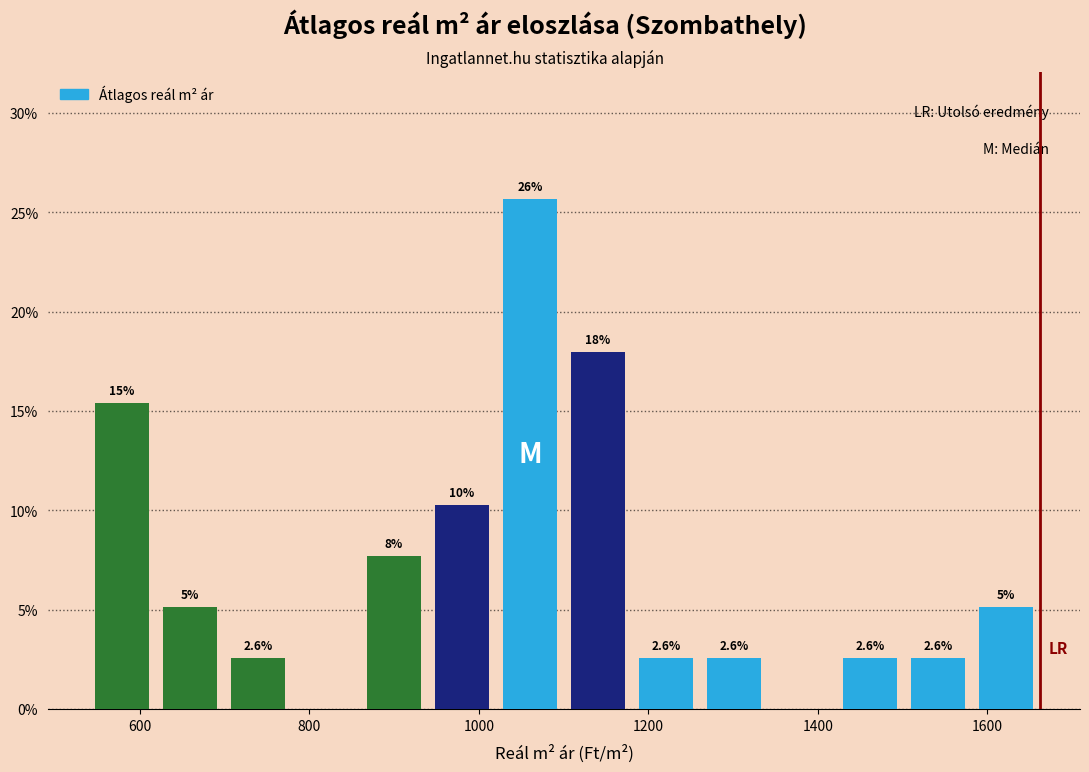

Over which range of the x-axis is the bar tallest?

1020 to 1100